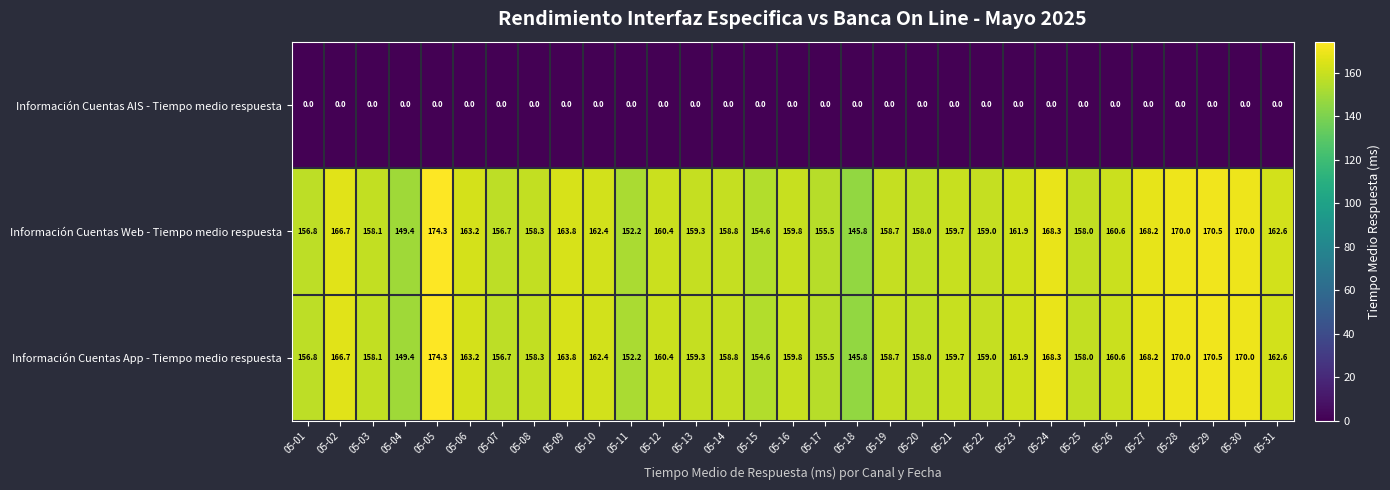

How many series are shown in this chart?

3